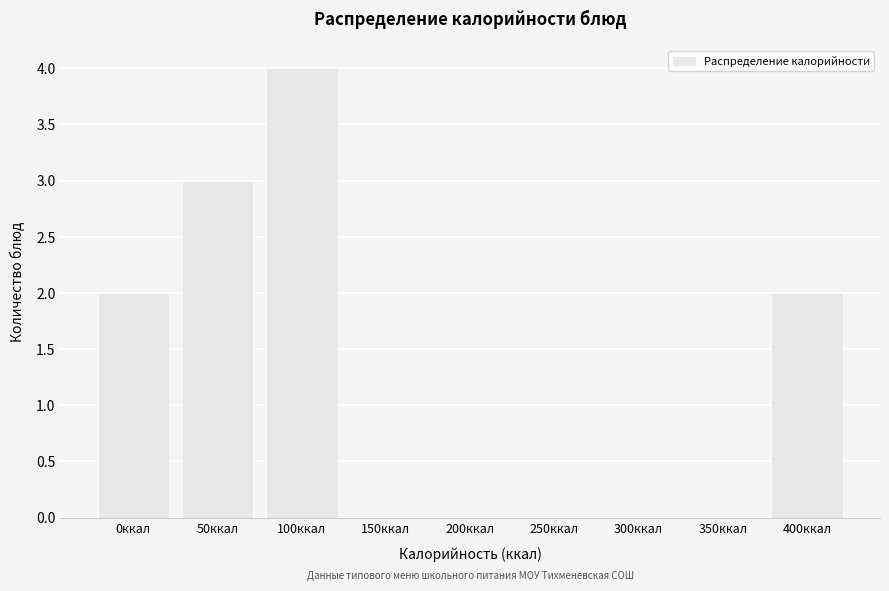

Reading left to right, what are all the values shown in this chart?

0ккал=2	50ккал=3	100ккал=4	150ккал=0	200ккал=0	250ккал=0	300ккал=0	350ккал=0	400ккал=2